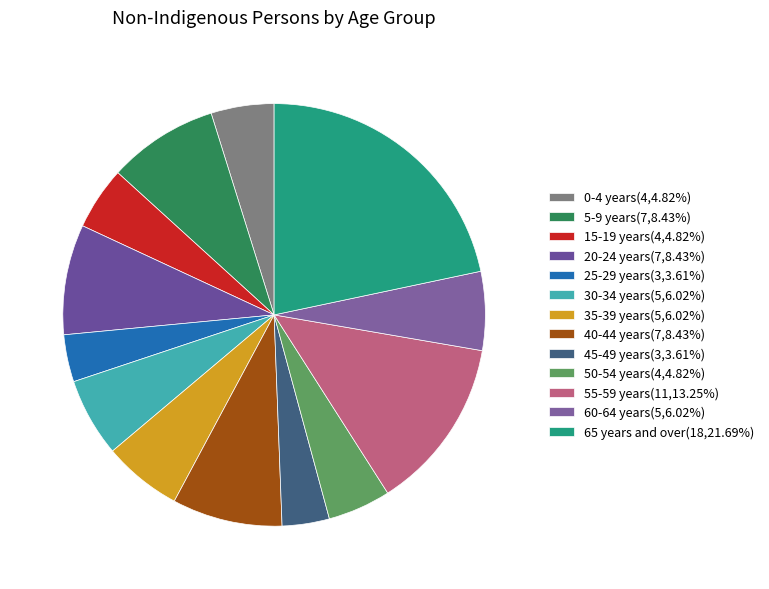

Count the number of slices in the pie.

13